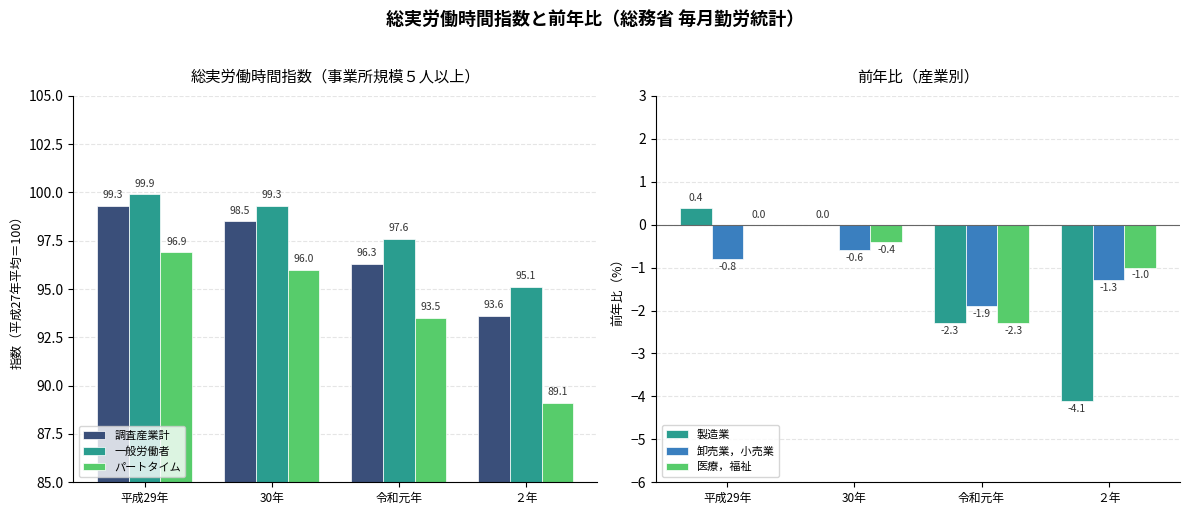

At which label is 一般労働者 closest to 97?

令和元年